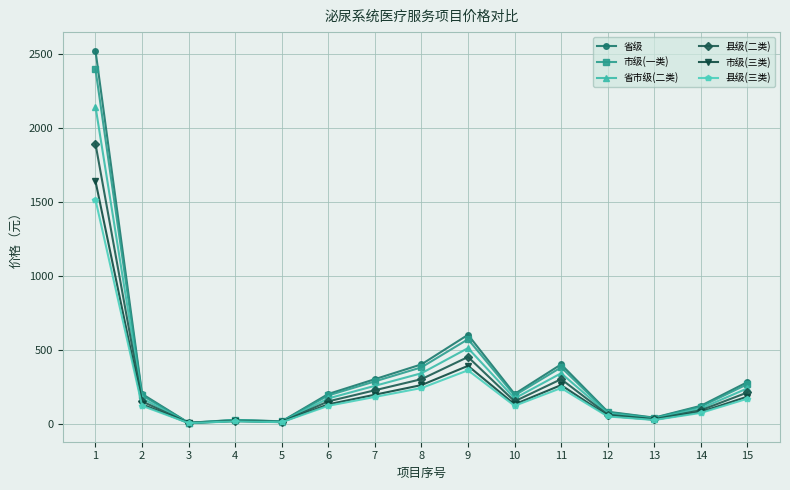

What is the value of the 县级(三类) point at the 1st from the left?

1512.0